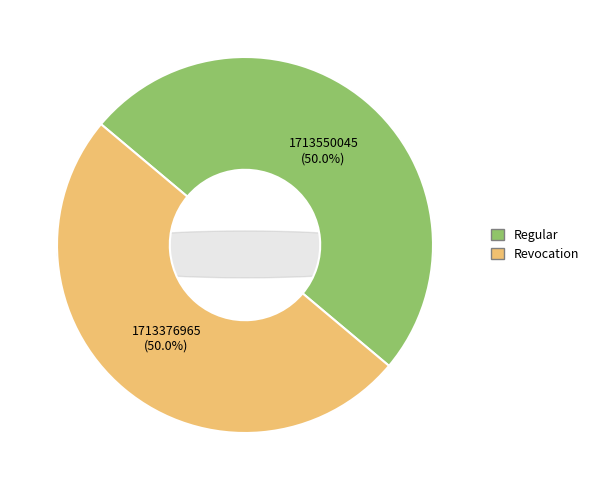

What portion of the pie excludes Regular?

50.0%